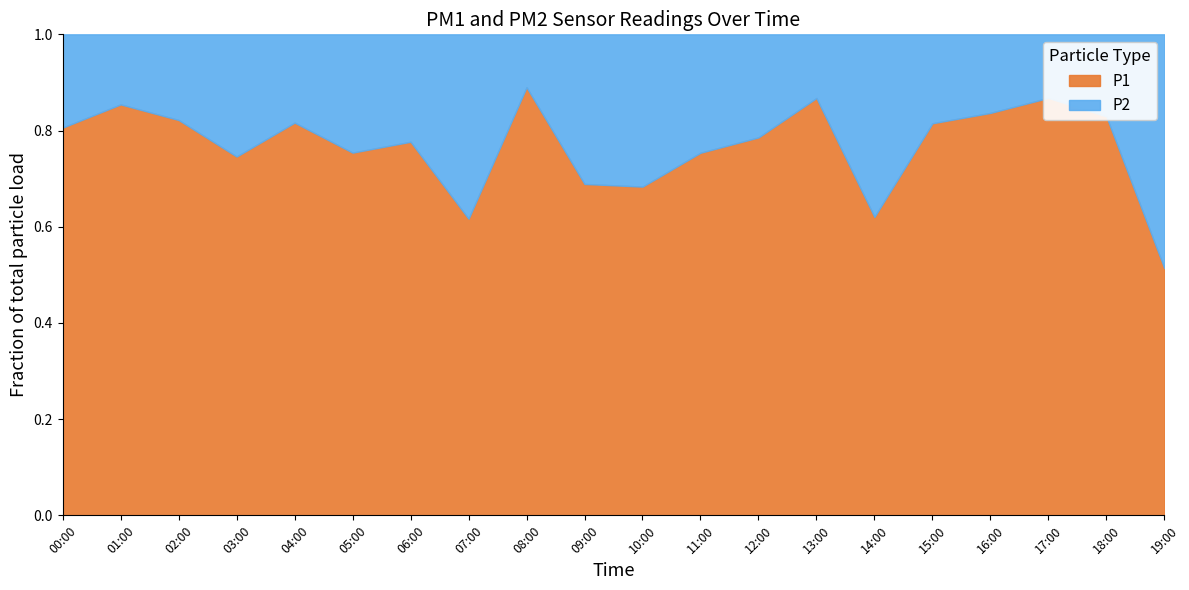

Reading left to right, what are all the values shown in this chart?

P1: 00:00=4.0	01:00=4.4	02:00=5.4	03:00=1.9	04:00=5.5	05:00=4.6	06:00=3.1	07:00=2.2	08:00=6.9	09:00=4.4	10:00=5.0	11:00=2.5	12:00=3.3	13:00=5.6	14:00=1.0	15:00=4.1	16:00=6.3	17:00=6.4	18:00=4.1	19:00=1.9
P2: 00:00=0.9	01:00=0.8	02:00=1.2	03:00=0.6	04:00=1.2	05:00=1.5	06:00=0.9	07:00=1.4	08:00=0.8	09:00=2.0	10:00=2.3	11:00=0.8	12:00=0.9	13:00=0.8	14:00=0.6	15:00=0.9	16:00=1.2	17:00=1.0	18:00=0.8	19:00=1.8